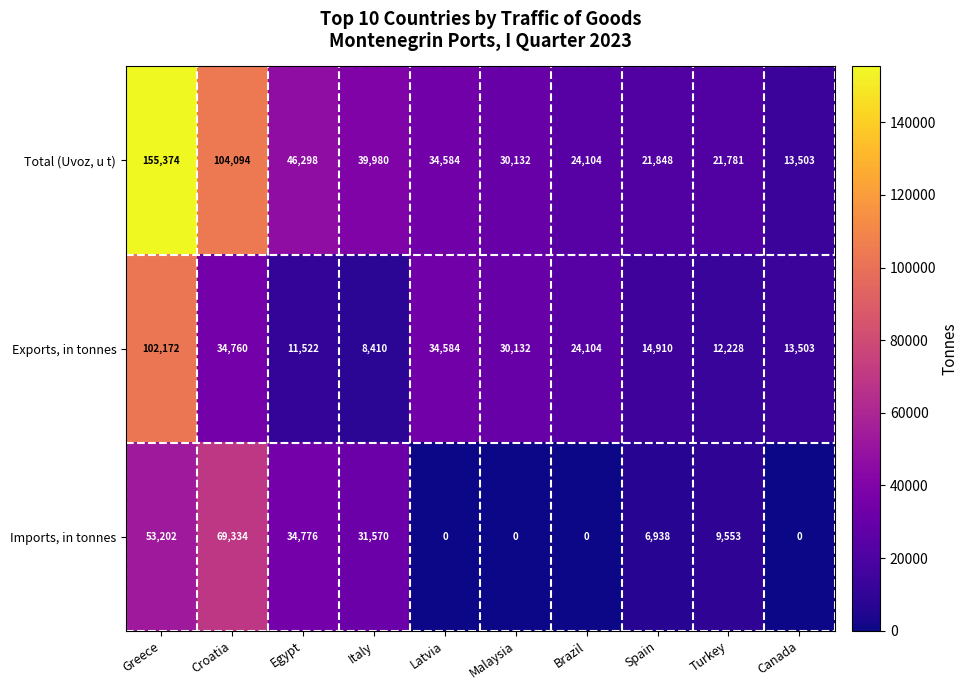

Which series has the largest total across all categories?

Total (Uvoz, u t)